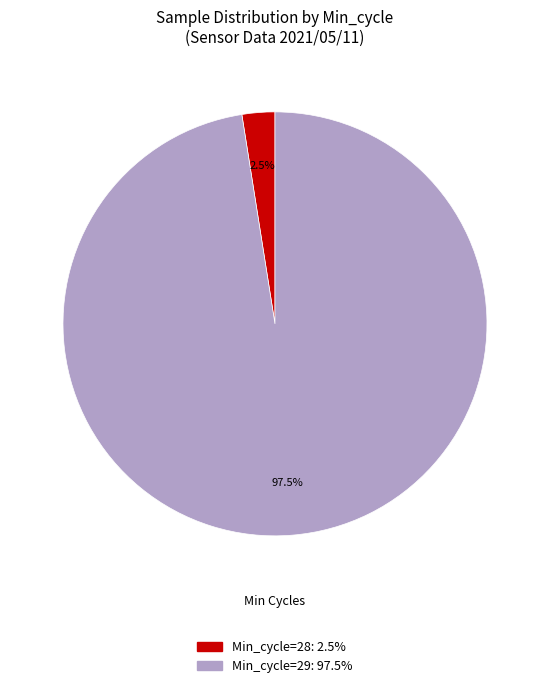

How many slices are in this pie chart?

2